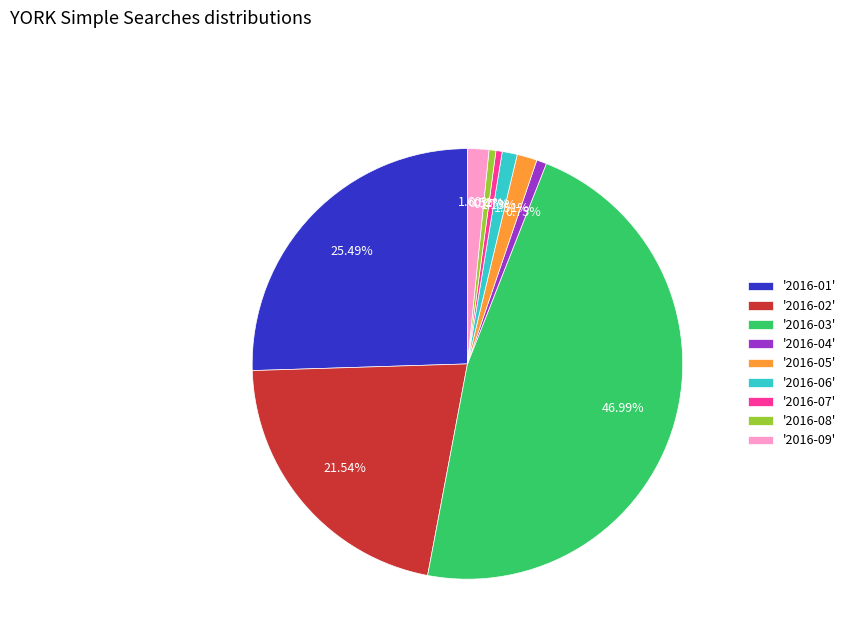

Does '2016-04' represent more than half of the total?

No